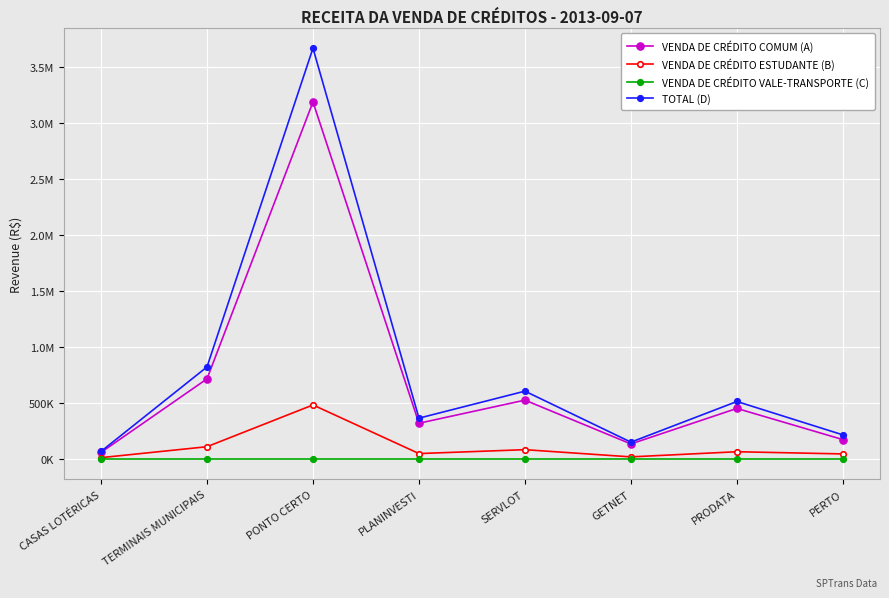

Read the VENDA DE CRÉDITO COMUM (A) value at PLANINVESTI.

316321.0